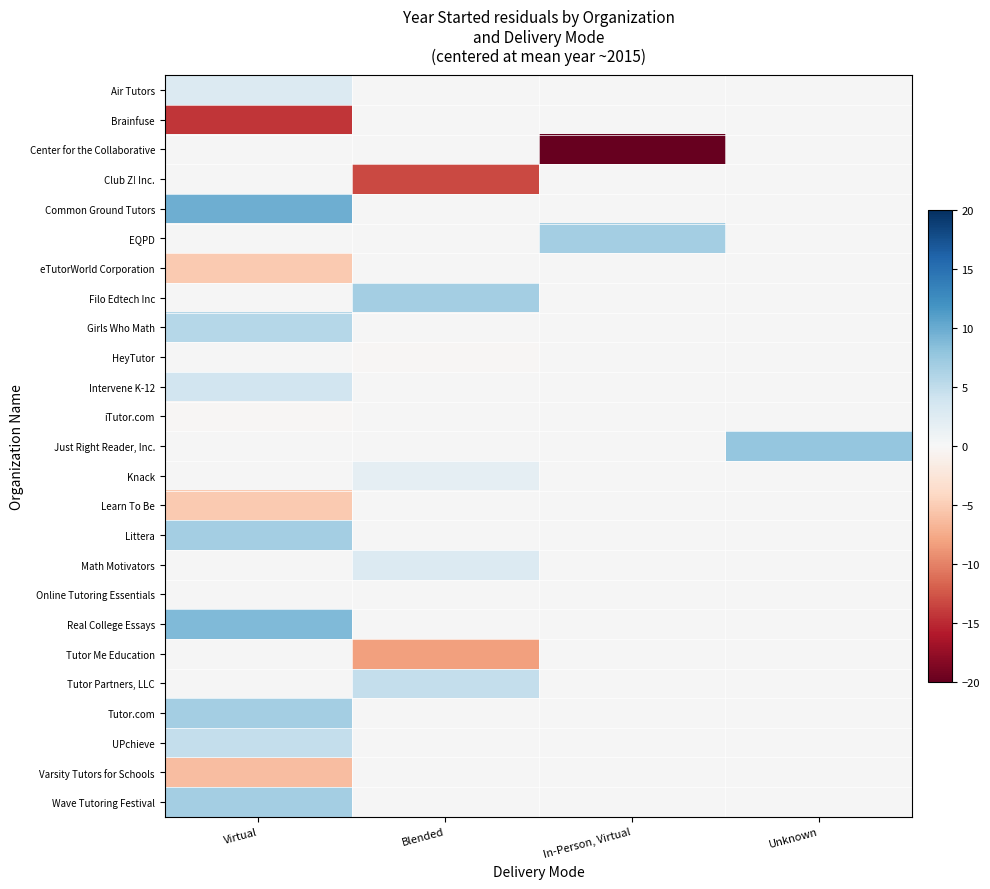

What is the minimum value for Air Tutors?

2.8